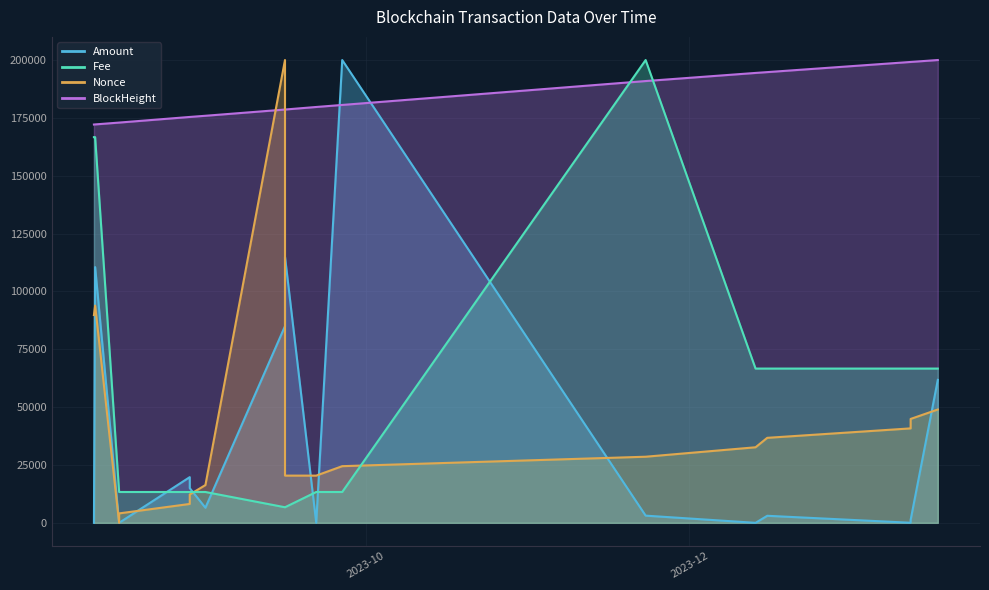

Rank the series at 2023-09-15 18:39:00 from lowest to highest value.

Fee, Amount, BlockHeight, Nonce